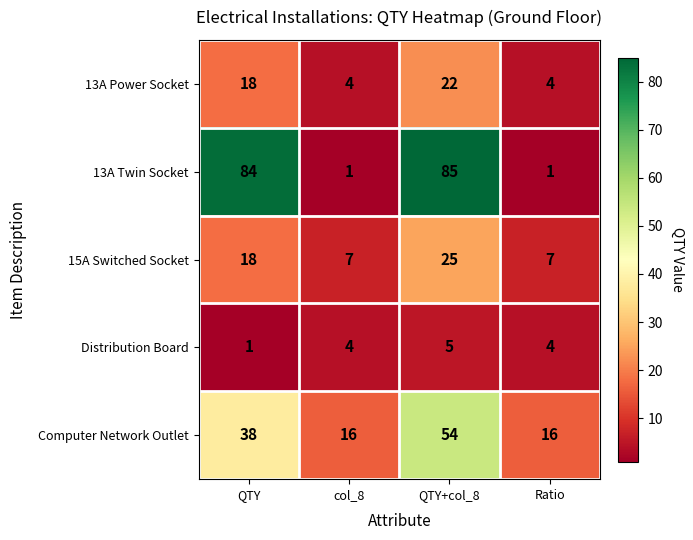

Which series has the largest total across all categories?

13A Twin Socket